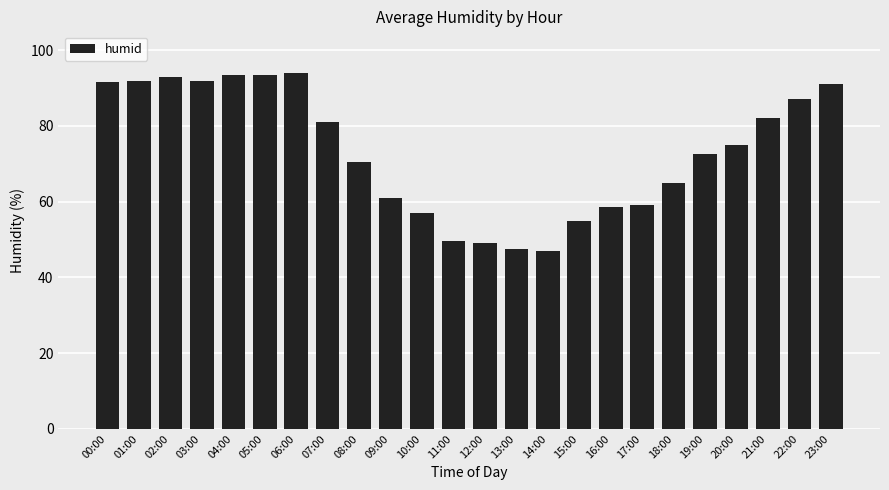

How many data points does each series have?

24